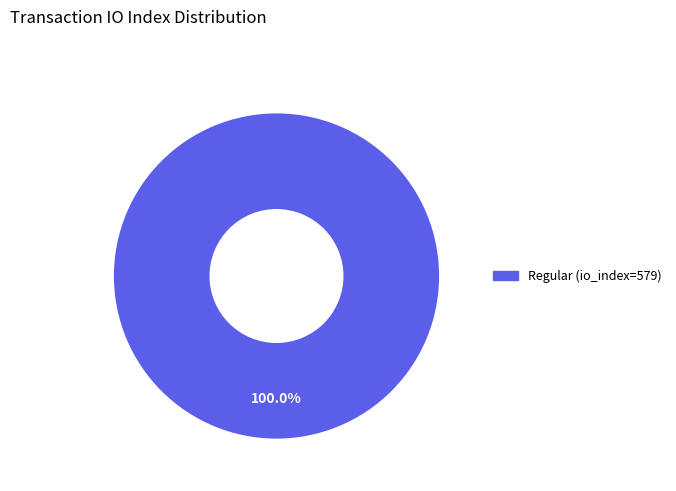

Is there a majority slice in this chart?

Yes